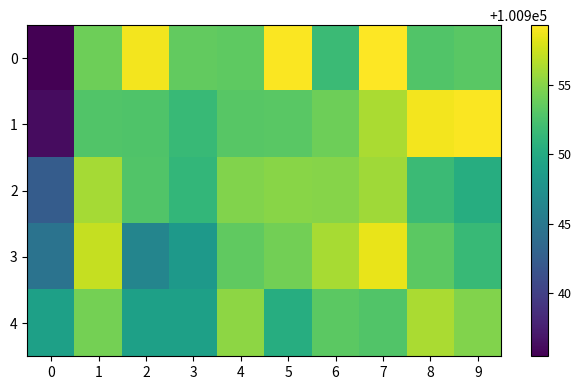

At 6, list the series in order from smallest to largest.

0, 4, 1, 2, 3